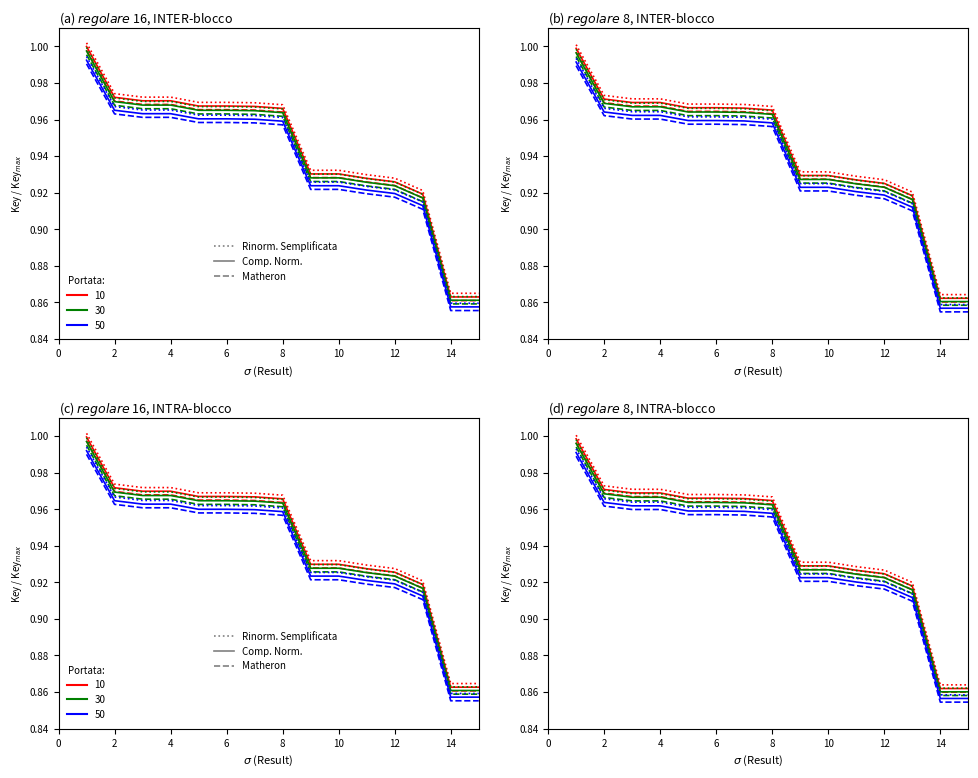

What is the sum of the values at 15 and 12?

1.8